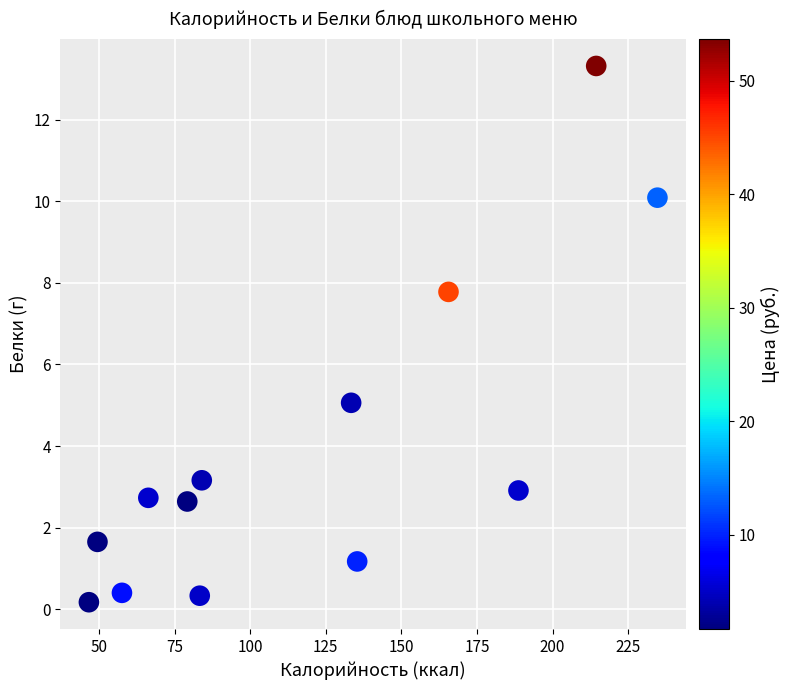

What Y value in the scatter plot is closest to 6?

5.1